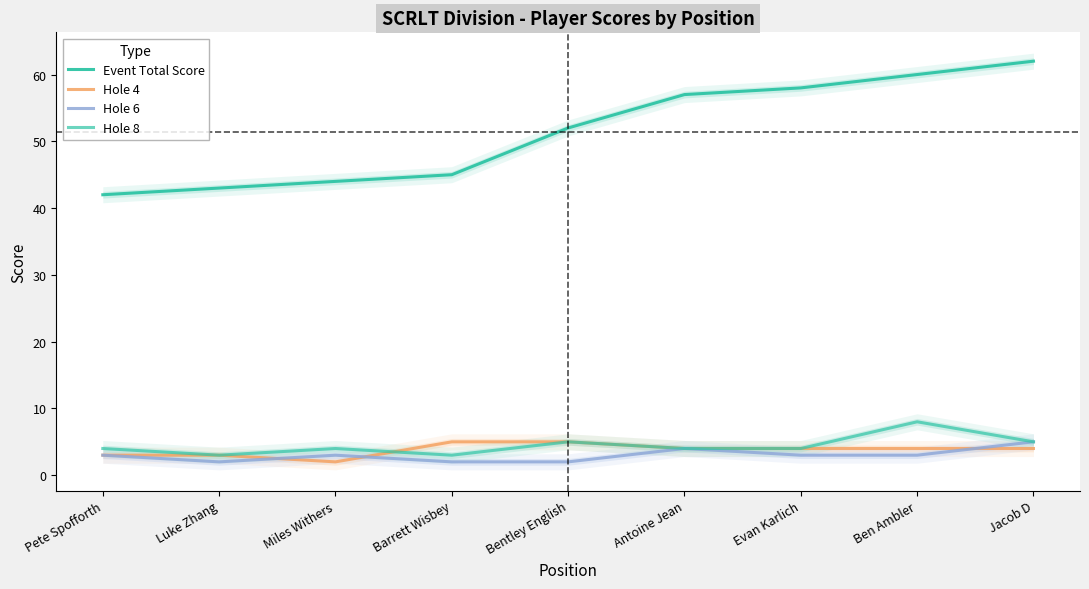

Is it true that Hole 4 equals 4 at Jacob D?

True